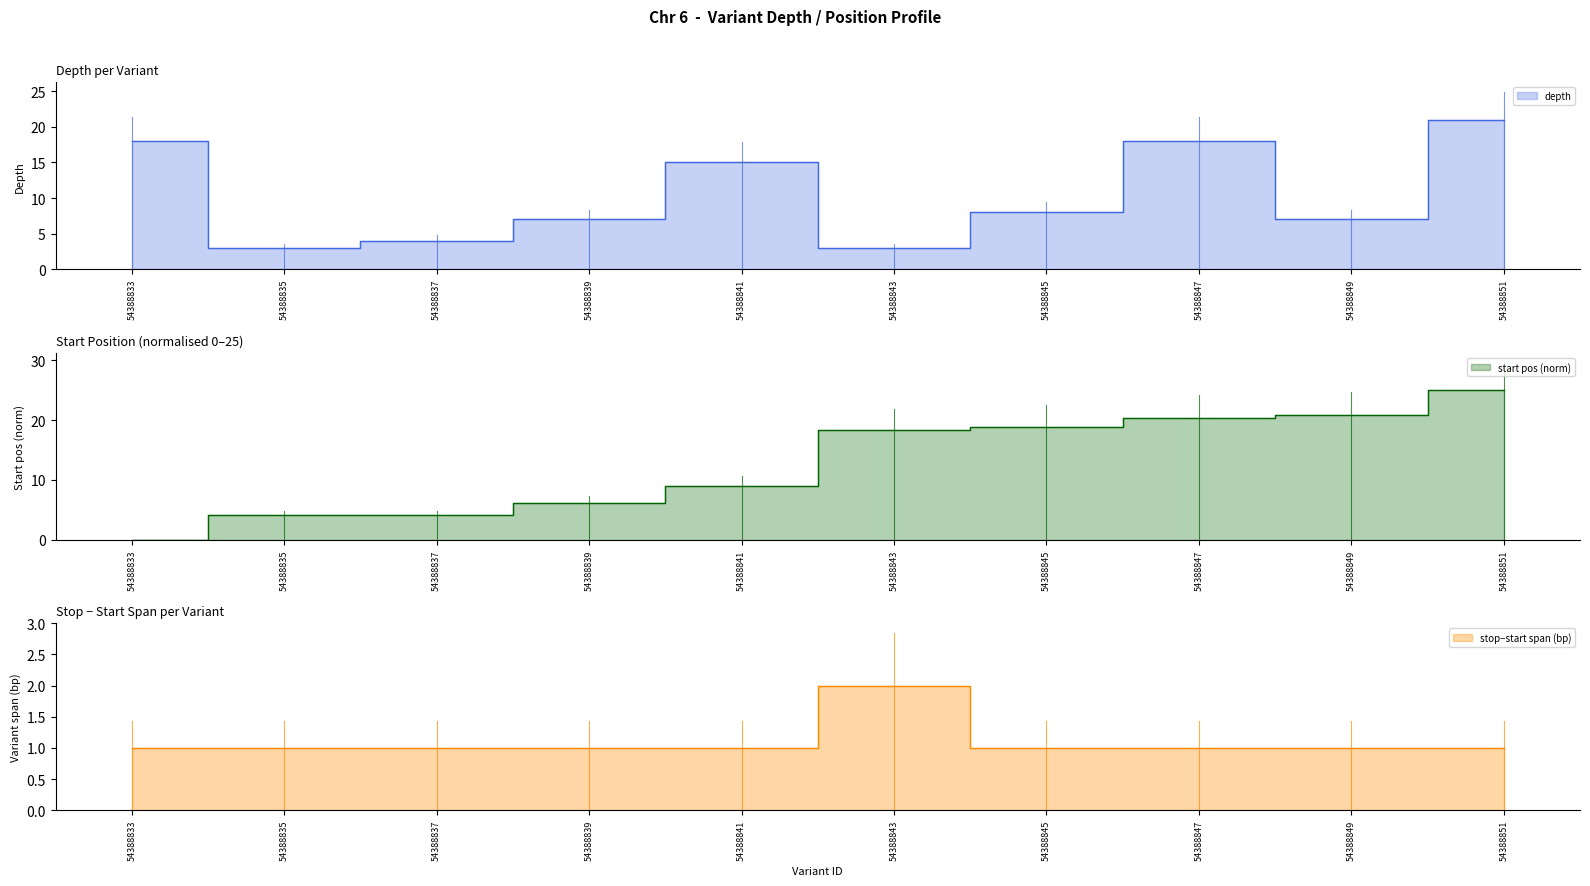

Between 54388835 and 54388841, which series saw the biggest shift?

depth